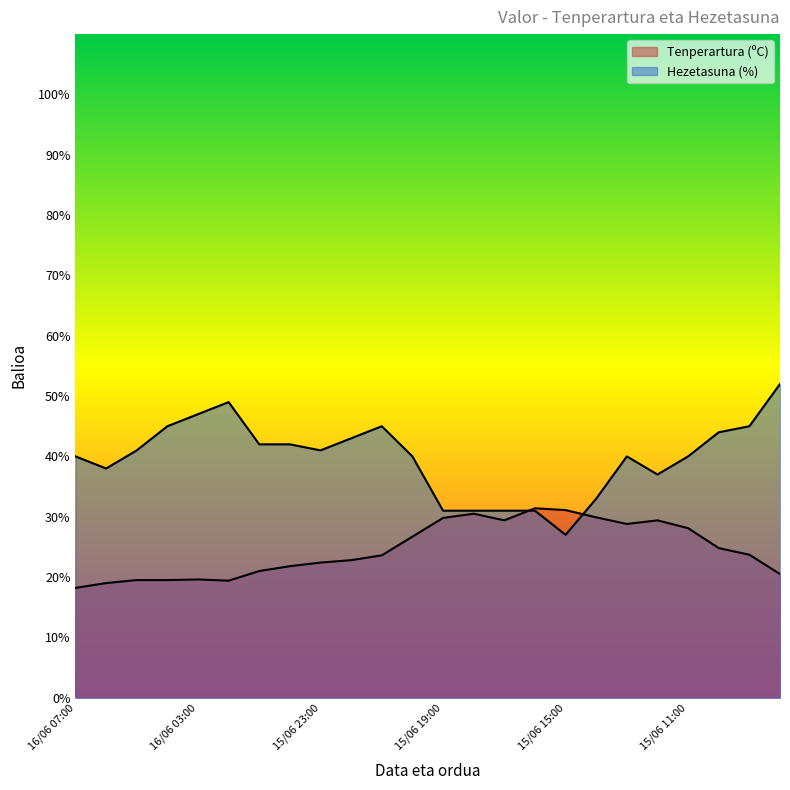

At which category is the sum across all series the highest?

15/06 08:00